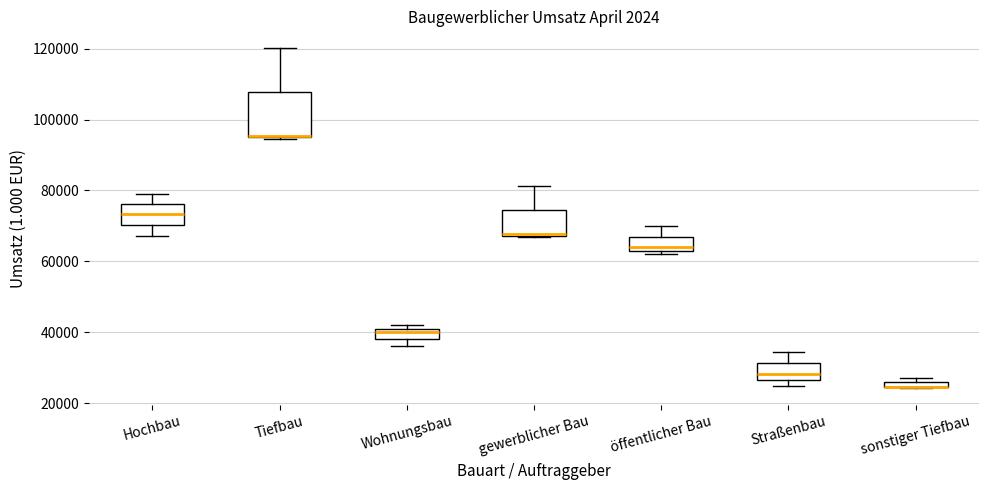

Which box is the tallest, from its lower edge to its upper edge?

Tiefbau